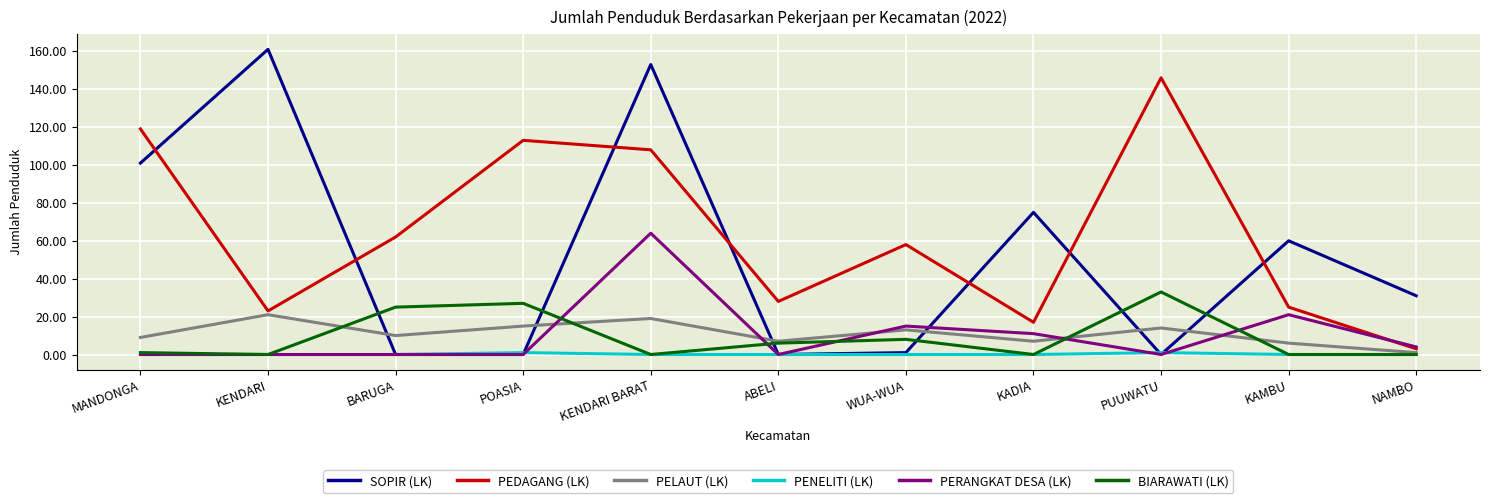

Which series has the largest total across all categories?

PEDAGANG (LK)